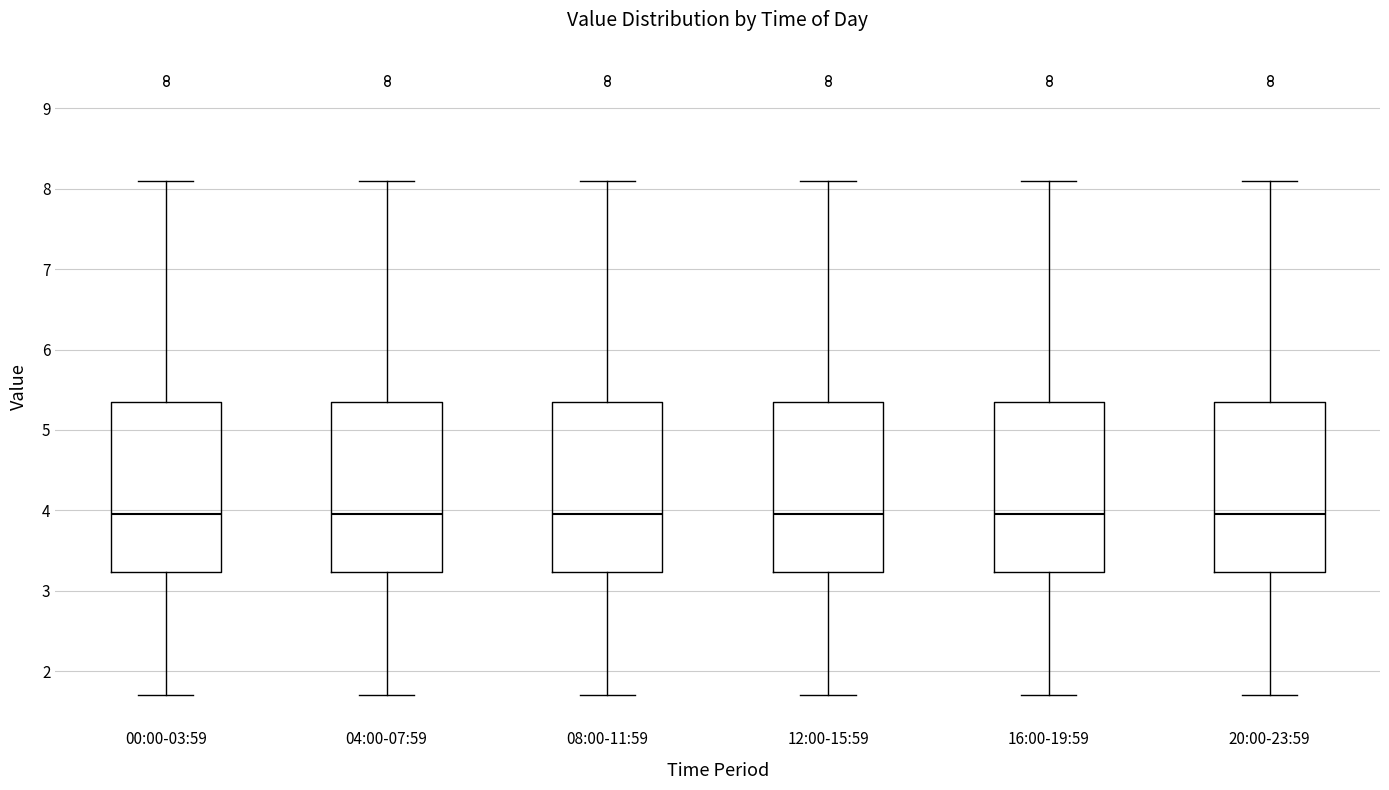

Where does the upper whisker of the box for 08:00-11:59 end on the y-axis? The values are not printed on the chart, so give them approximately, as read against the axis.

8.1